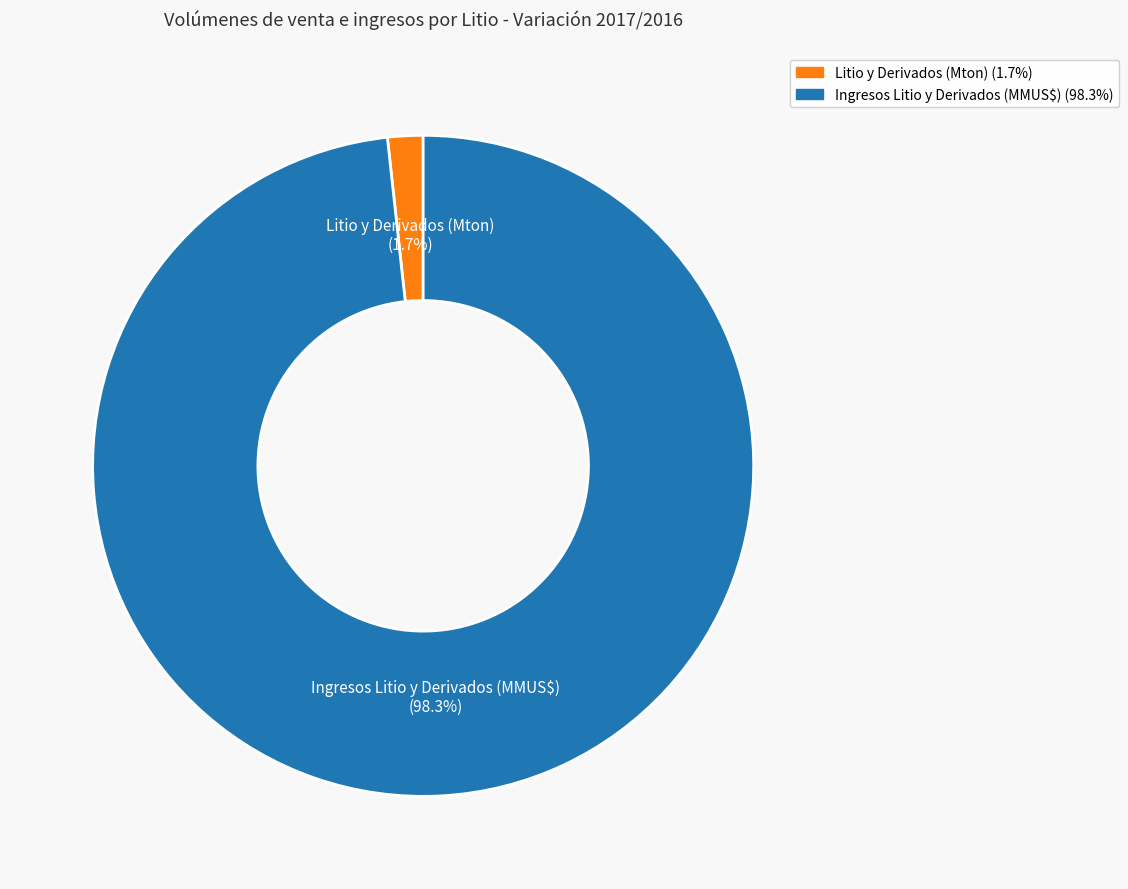

How many slices are in this pie chart?

2